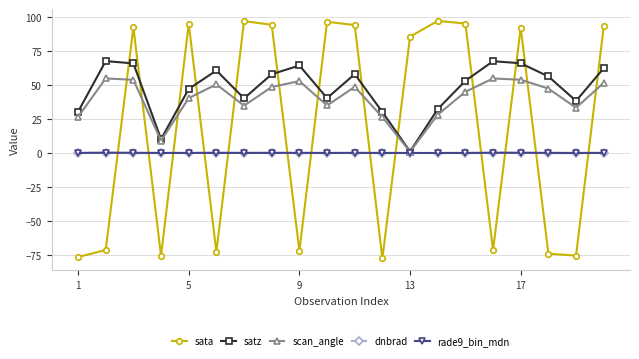

What are all the series names shown in the legend?

sata, satz, scan_angle, dnbrad, rade9_bin_mdn